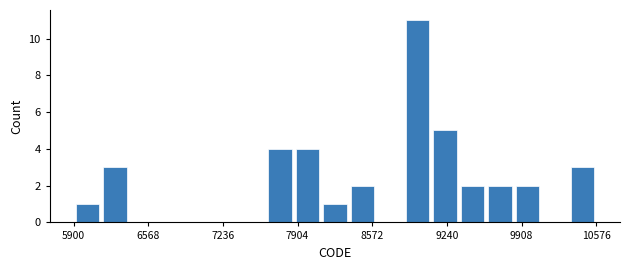

Around what value on the x-axis is the tallest bar? Give the approximate position of its centre, as read against the axis.

9000